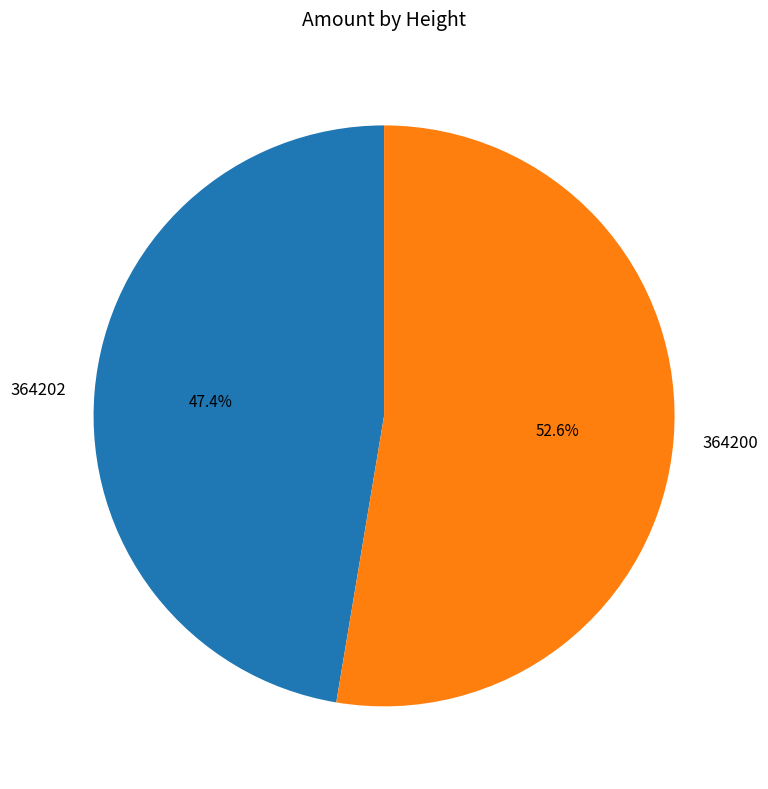

Rank the categories by value from highest to lowest.

364200, 364202